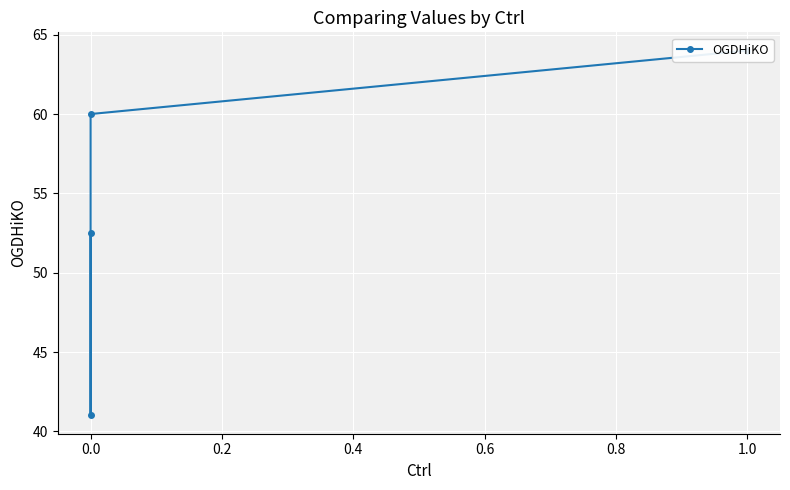

What is the difference between the maximum and minimum values?

23.0